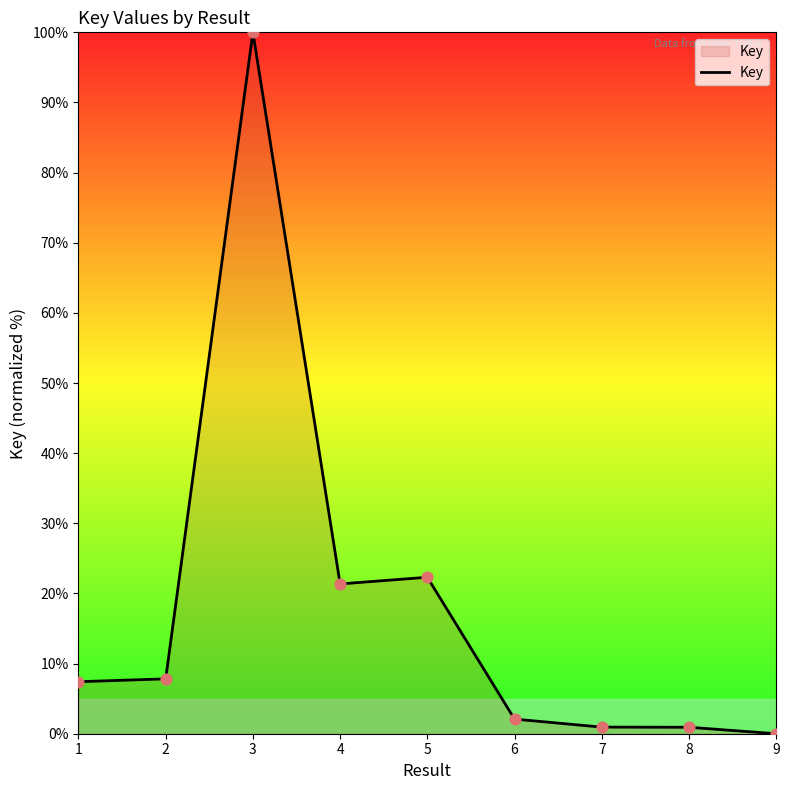

What is the change in value from 2 to 6?

-5.7